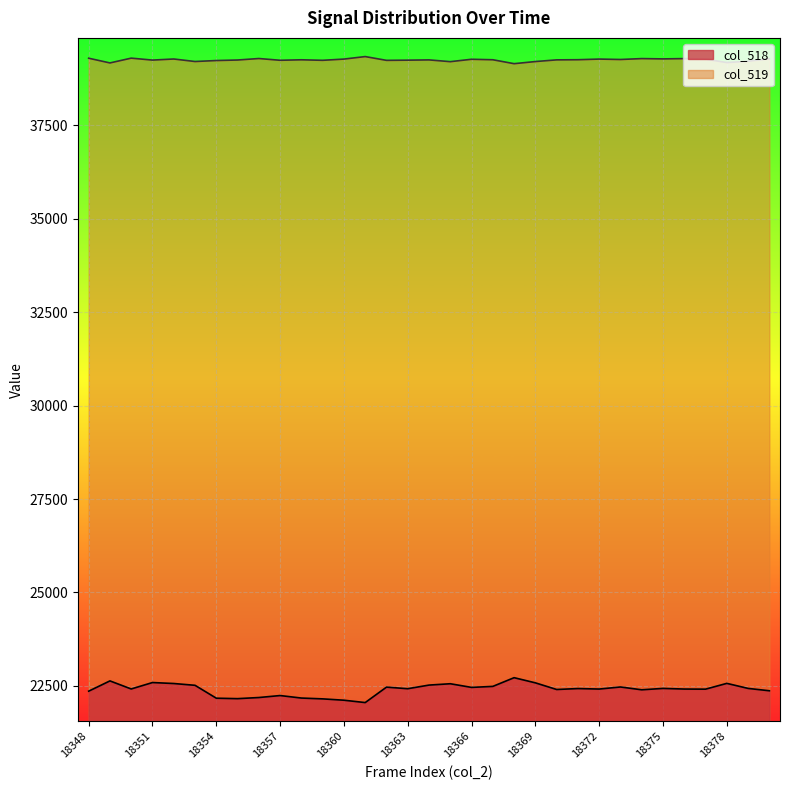

Is it true that col_519 equals 39251 at 18364?

True